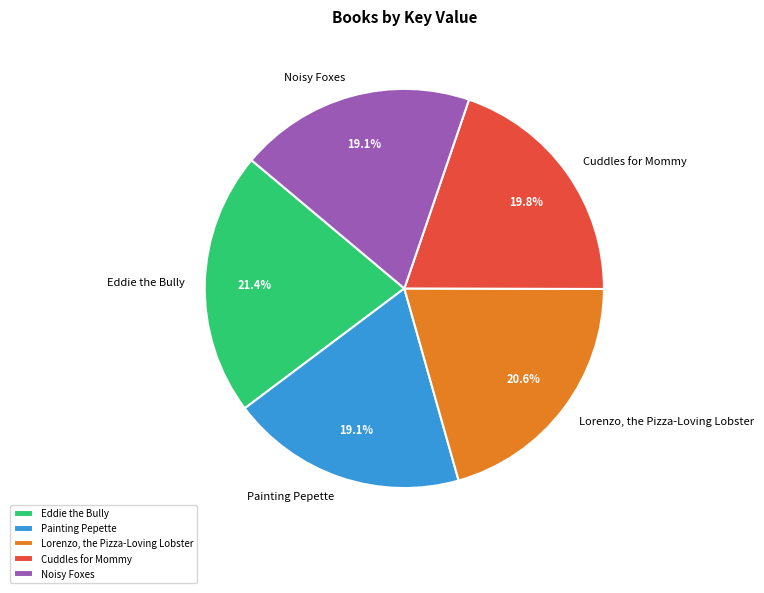

True or false: Lorenzo, the Pizza-Loving Lobster accounts for 13% of the total.

False